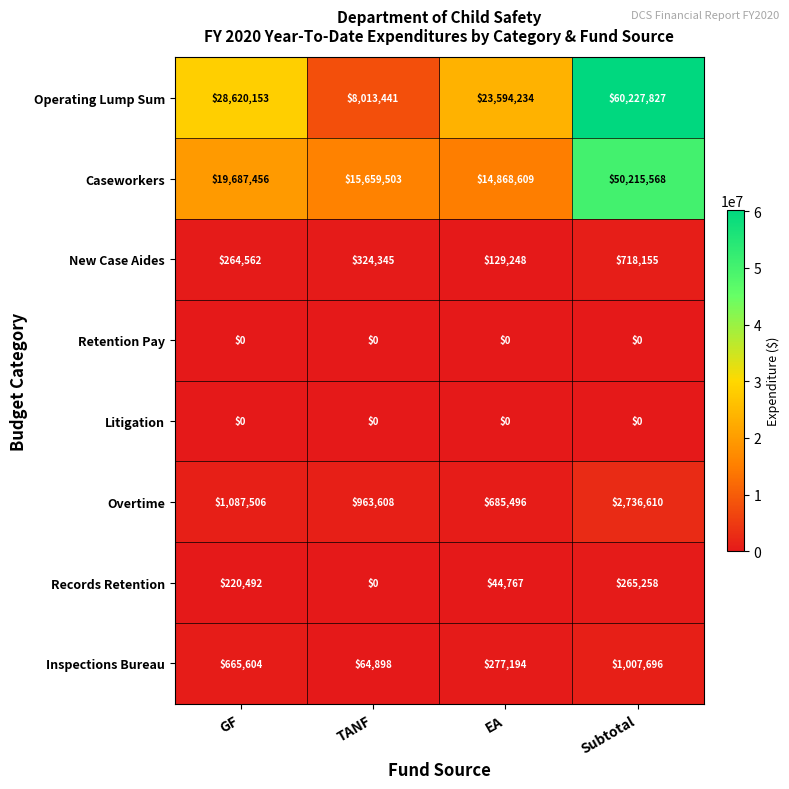

Between GF and Subtotal, which series saw the biggest shift?

Operating Lump Sum